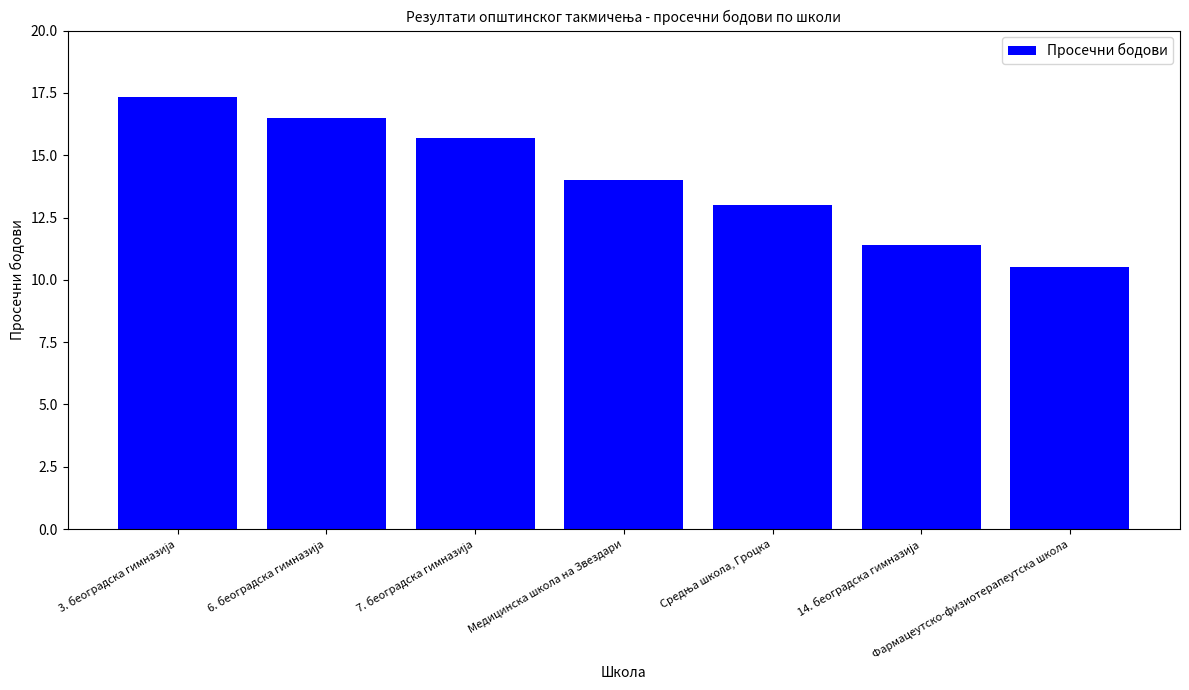

Reading left to right, list all the values displayed in this chart.

17.3	16.5	15.7	14.0	13.0	11.4	10.5